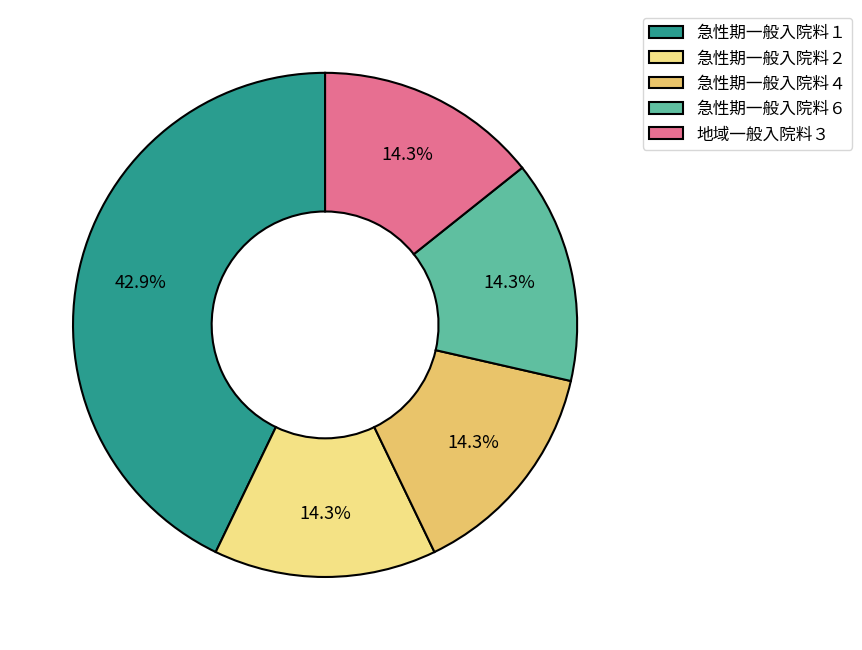

What is the largest slice in the pie chart?

急性期一般入院料１